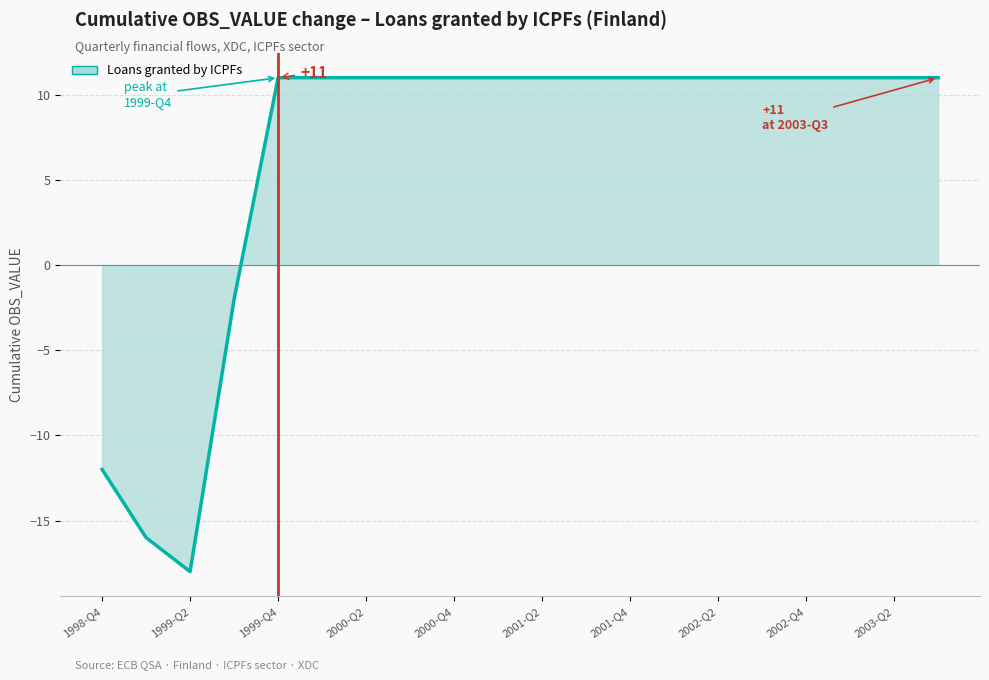

What is the greatest value displayed?

11